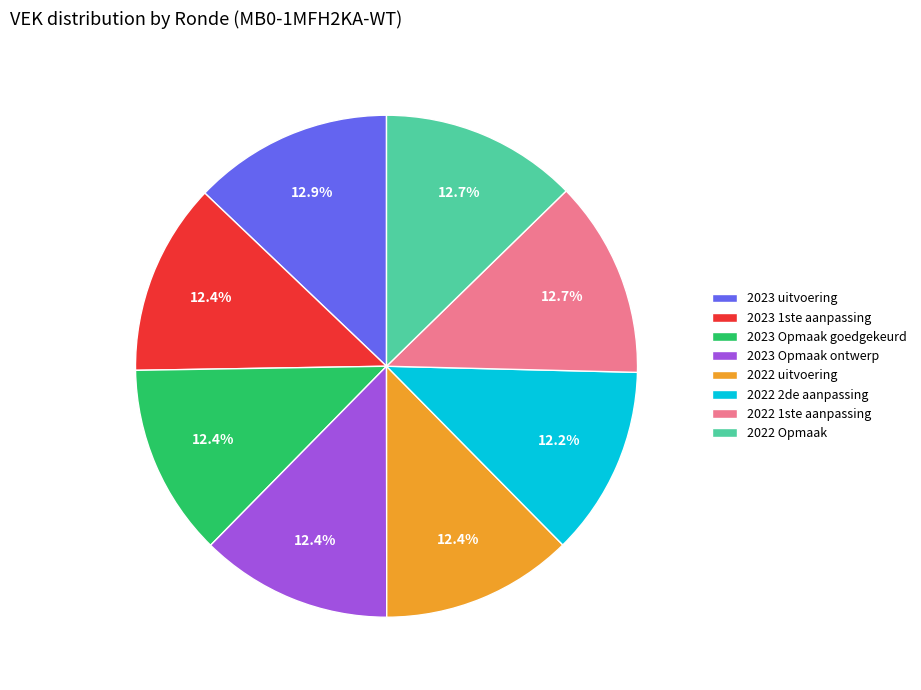

How much of the chart is everything except 2022 uitvoering?

87.6%